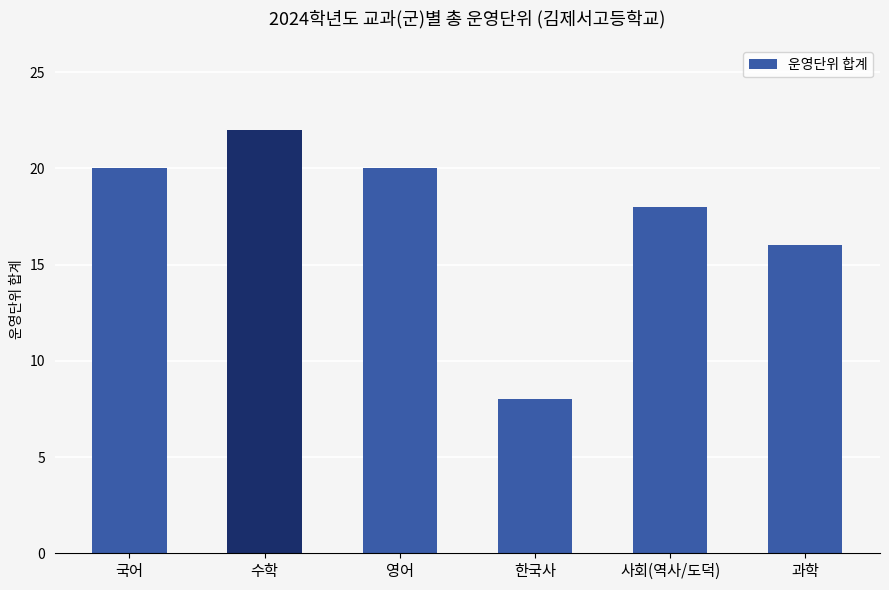

Are the bars grouped side by side (vs. stacked)?

No